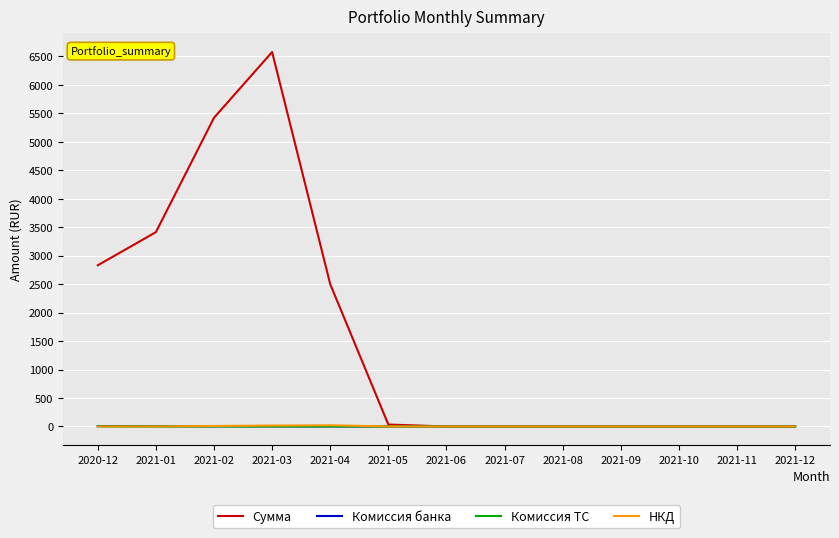

Where is Сумма nearest to the value 3288?

2021-01